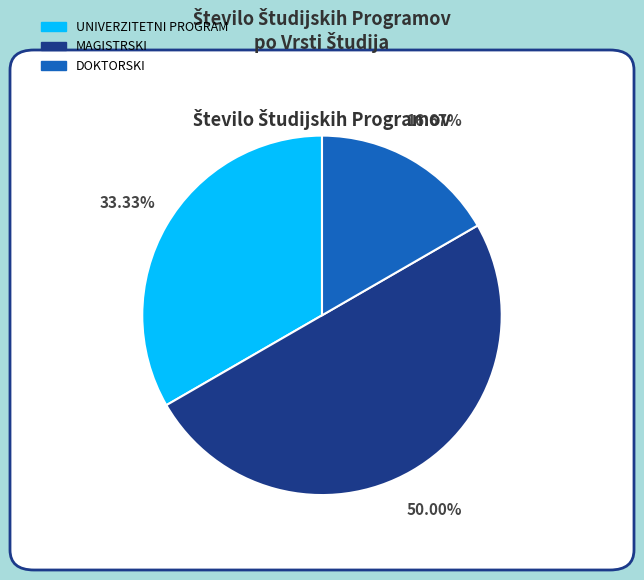

How many slices are in this pie chart?

3